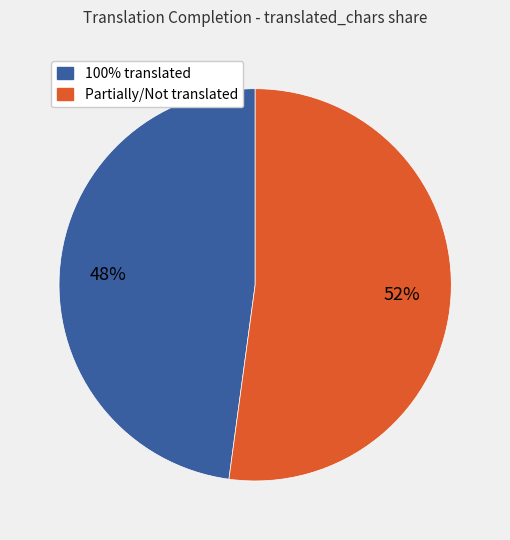

Does any single category account for the majority?

Yes